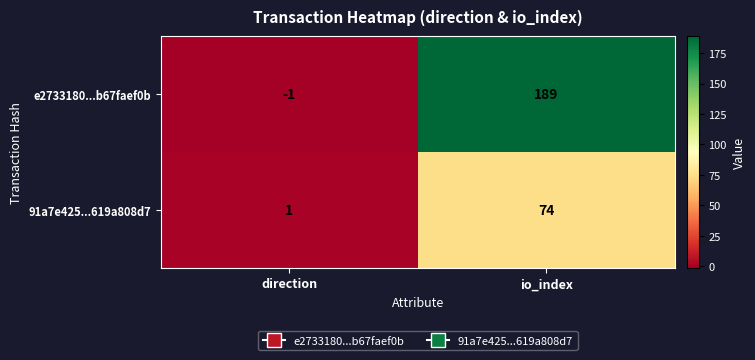

Which series has the largest range (max minus min)?

e2733180...b67faef0b